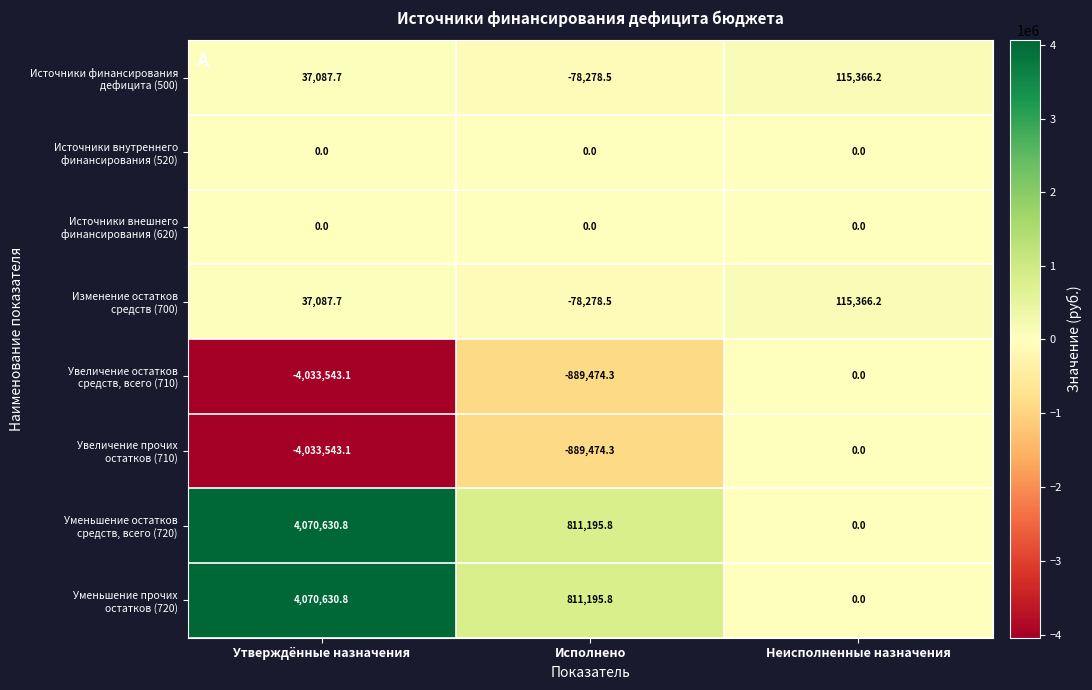

What is the smallest value displayed?

-4033543.1